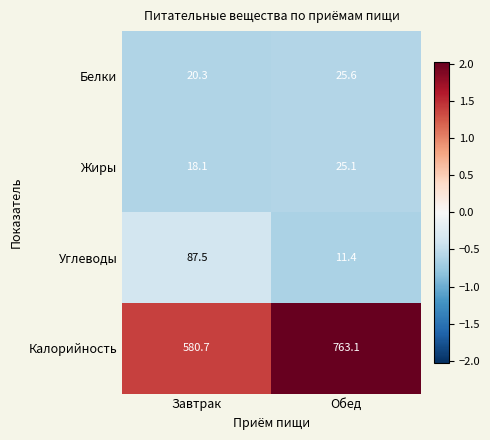

What is the maximum value shown in the chart?

763.1